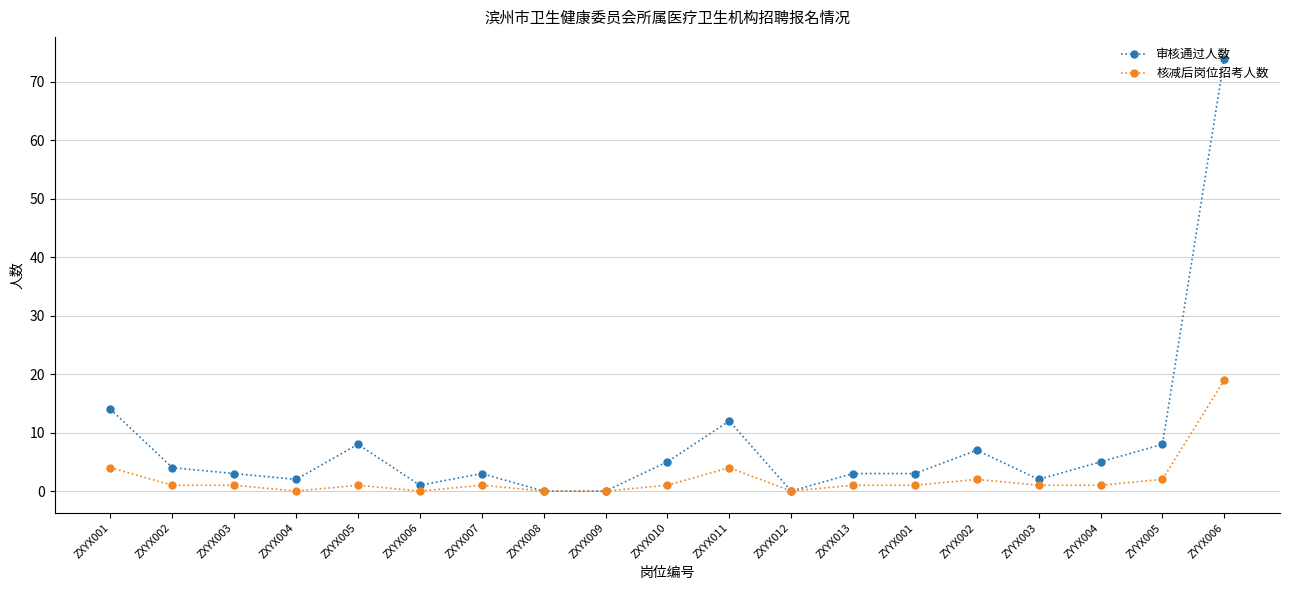

The 核减后岗位招考人数 series shows 4 at ZXYX011. True or false?

True